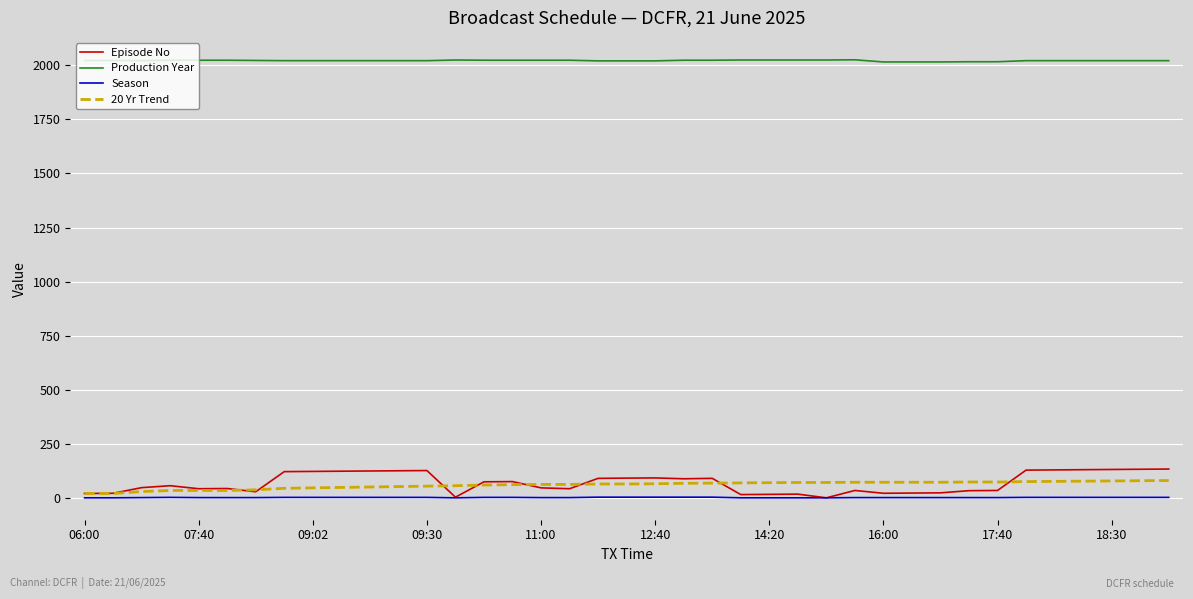

Which series has the widest spread of values?

Episode No